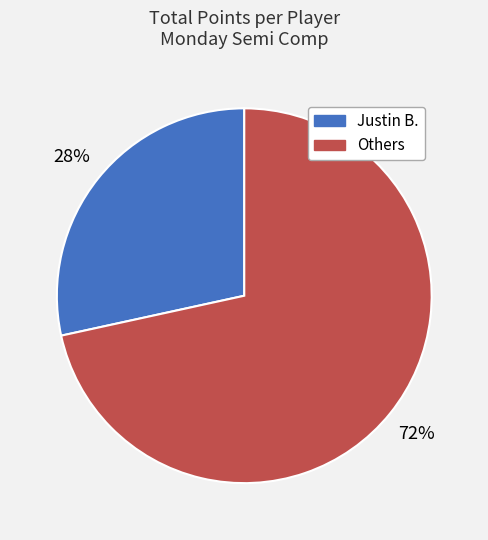

Is there any slice that represents more than half of the pie?

Yes